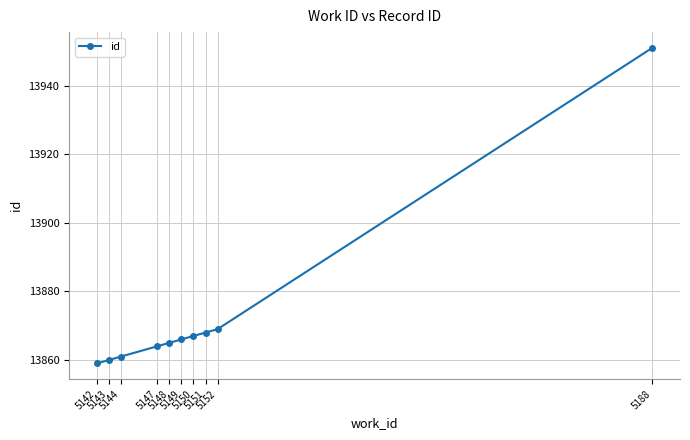

Reading right to left, extract all data points from this chart.

13951	13869	13868	13867	13866	13865	13864	13861	13860	13859